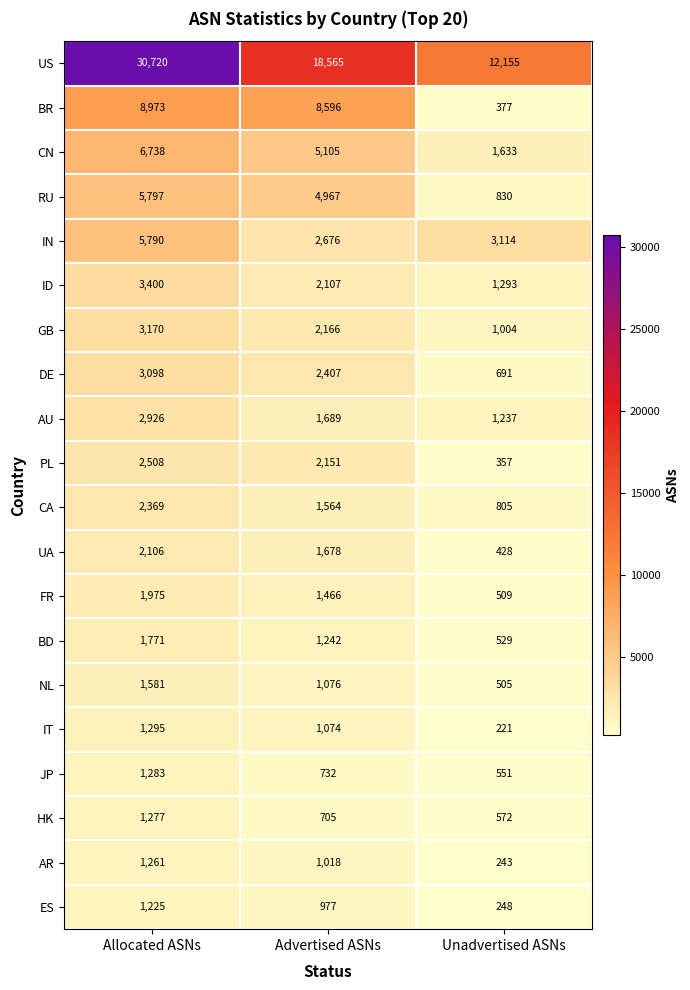

How many BD values are between 529 and 1771?

3